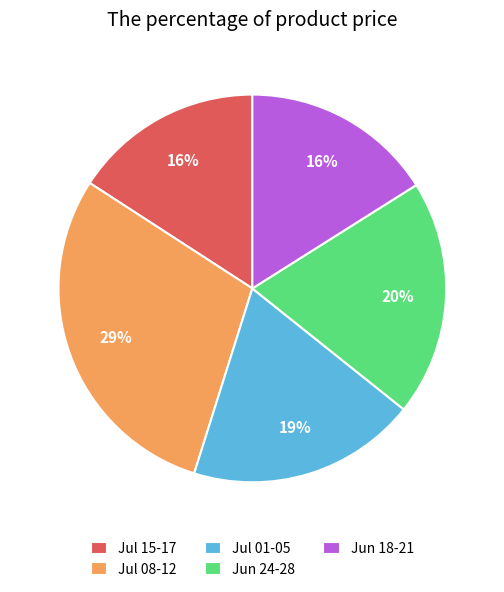

Is there any slice that represents more than half of the pie?

No